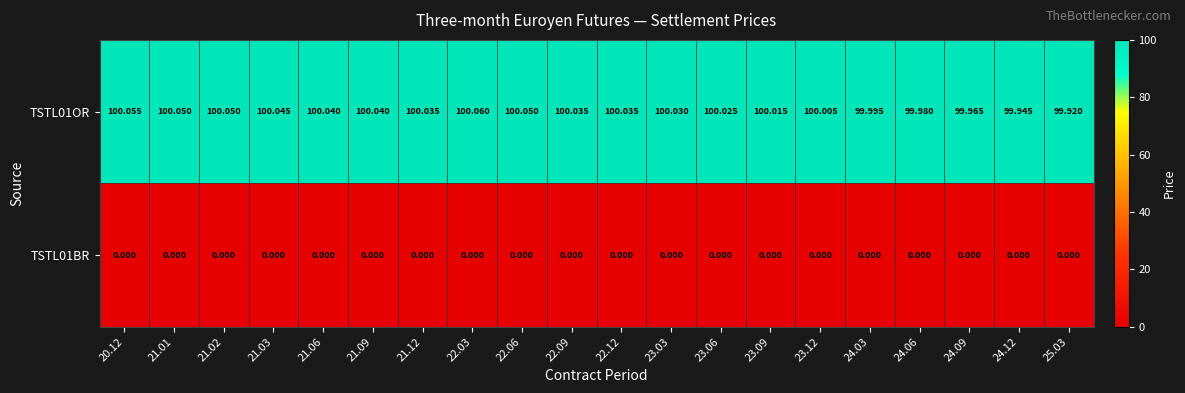

Is the value of TSTL01OR at 22.12 greater than the value of TSTL01BR at 23.12?

Yes